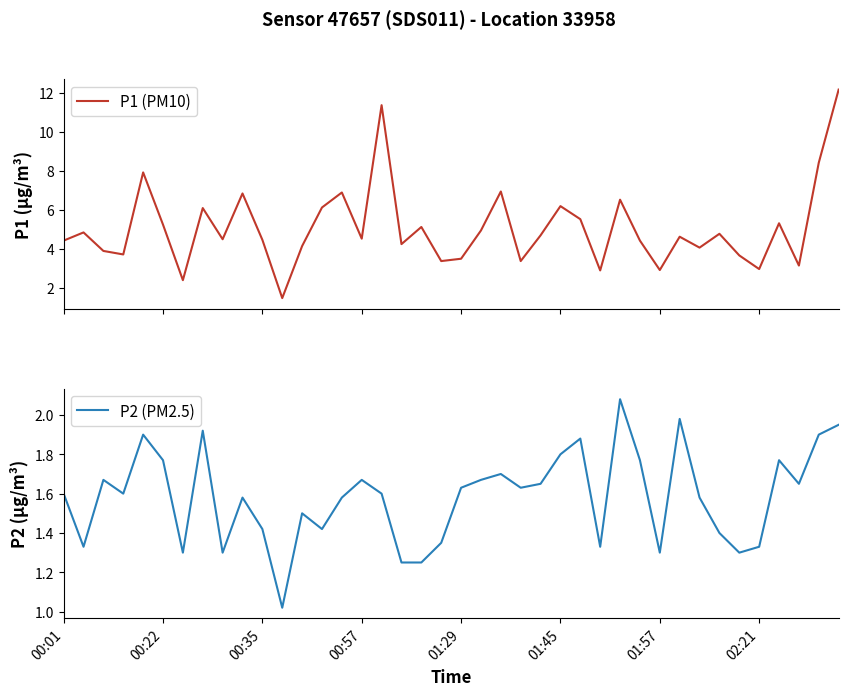

Which series has the largest range (max minus min)?

P1 (PM10)